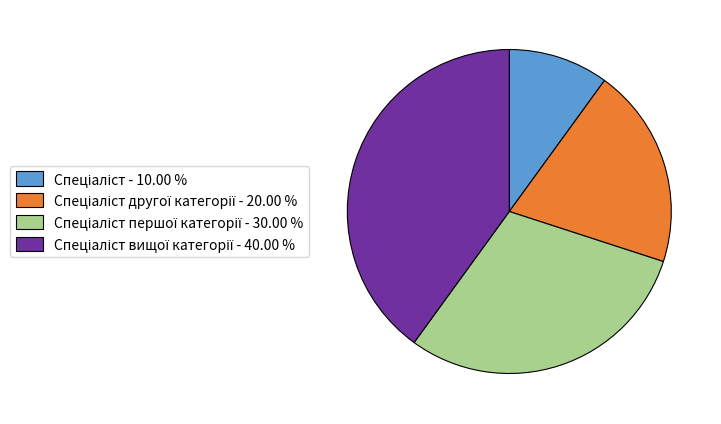

Is there a majority slice in this chart?

No